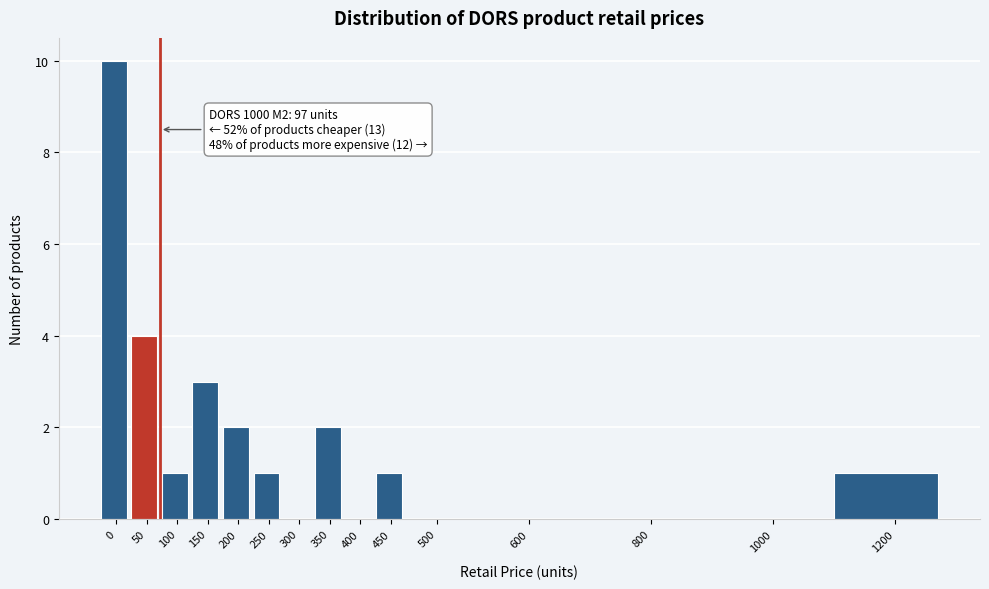

Reading left to right, extract all data points from this chart.

0=10	50=4	100=1	150=3	200=2	250=1	300=0	350=2	400=0	450=1	500=0	600=0	800=0	1000=0	1200=1